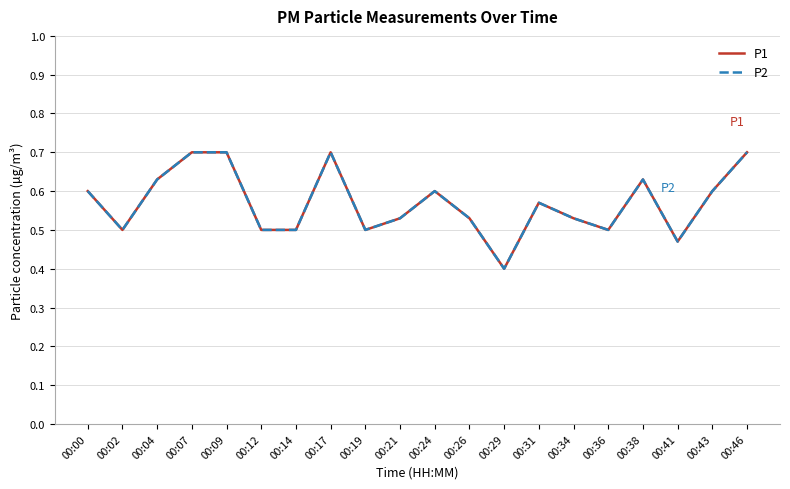

Does the chart have visible grid lines?

Yes